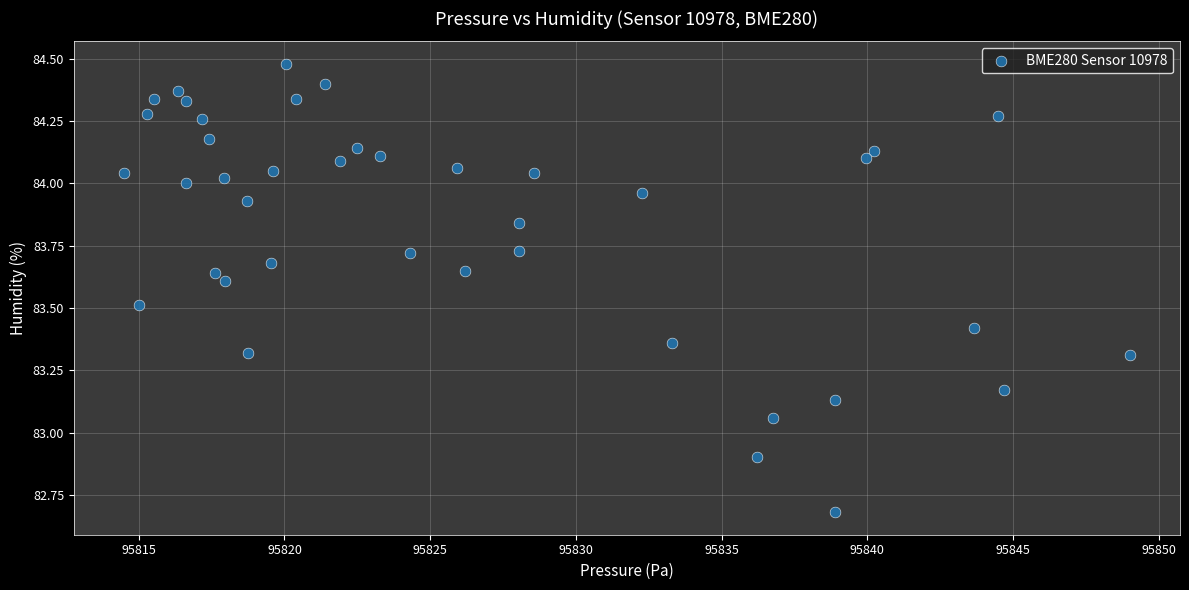

What is the range of Y values (max minus min)?

1.8